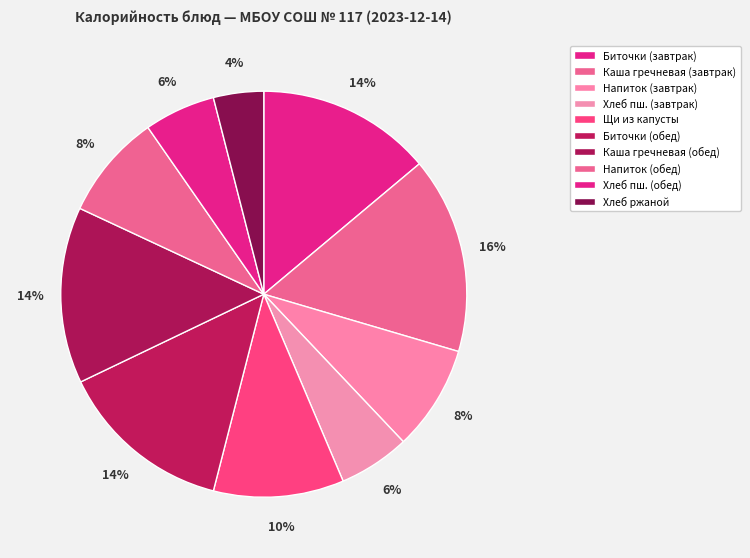

What is the largest slice in the pie chart?

Каша гречневая (завтрак)